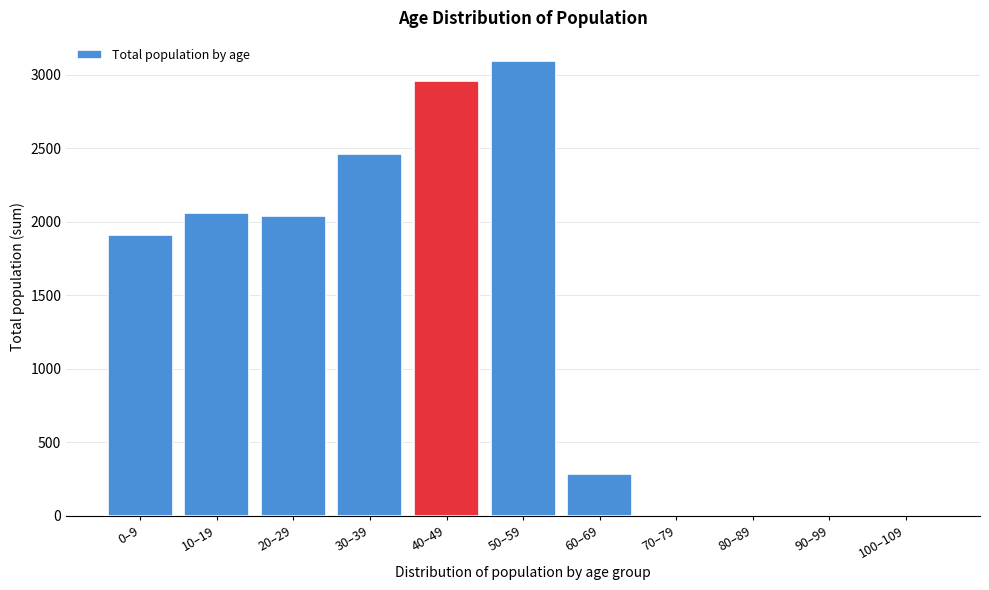

Reading left to right, what are all the values shown in this chart?

0–9=1910	10–19=2058	20–29=2039	30–39=2462	40–49=2960	50–59=3095	60–69=283	70–79=0	80–89=0	90–99=0	100–109=0